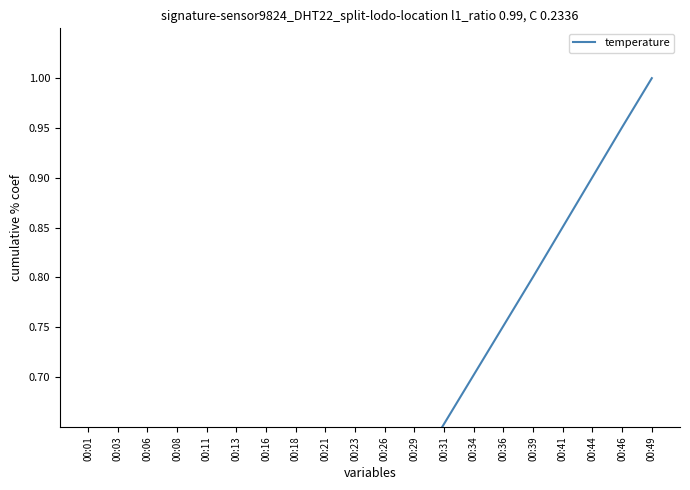

The value at 00:26 is 0.6. True or false?

True